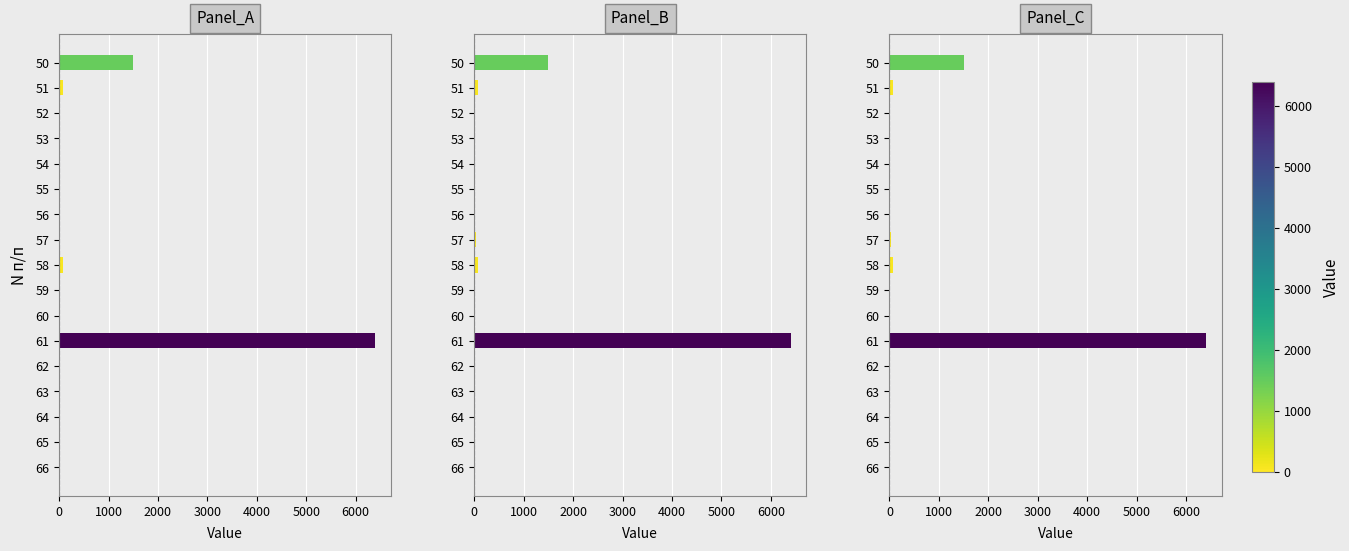

Reading left to right, extract all data points from this chart.

Panel_A: 1499.0	71.0	6.0	1.0	0.0	0.0	3.0	27.0	71.2	12.0	9.0	6397.2	5.0	5.0	0.0	0.0	0.0
Panel_B: 1499.0	71.0	6.0	1.0	0.0	0.0	3.0	27.0	71.2	12.0	9.0	6397.2	5.0	5.0	0.0	0.0	0.0
Panel_C: 1499.0	71.0	6.0	1.0	0.0	0.0	3.0	27.0	71.2	12.0	9.0	6397.2	5.0	5.0	0.0	0.0	0.0